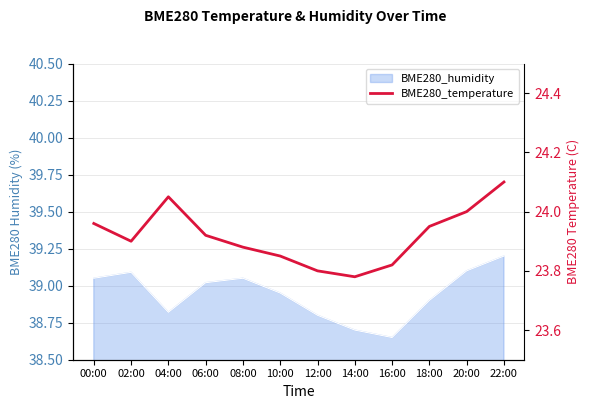

What is the label of the 11th point from the right?

02:00